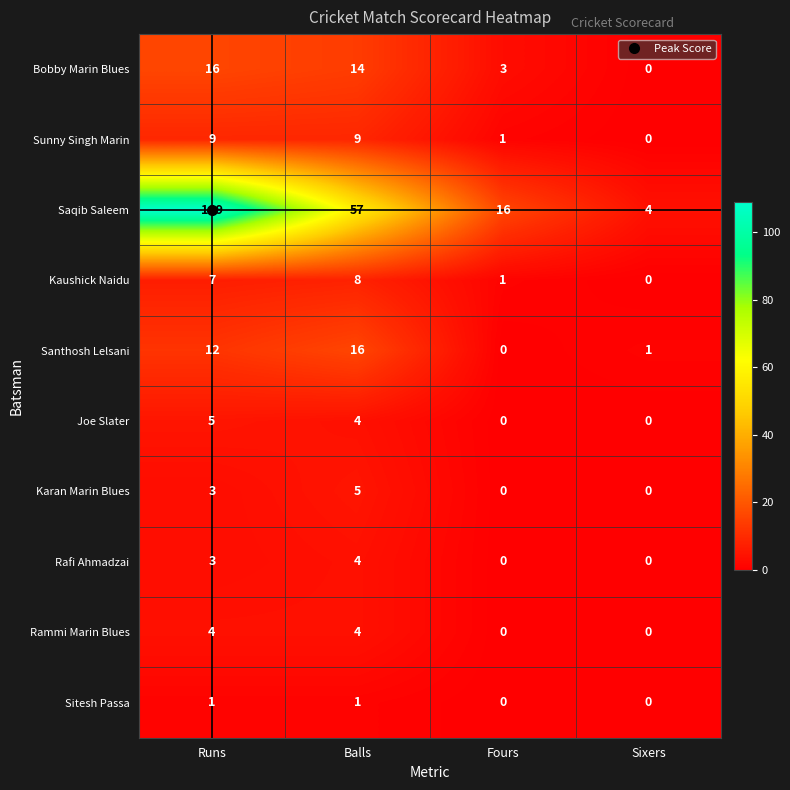

What is the sum of all Rafi Ahmadzai values?

7